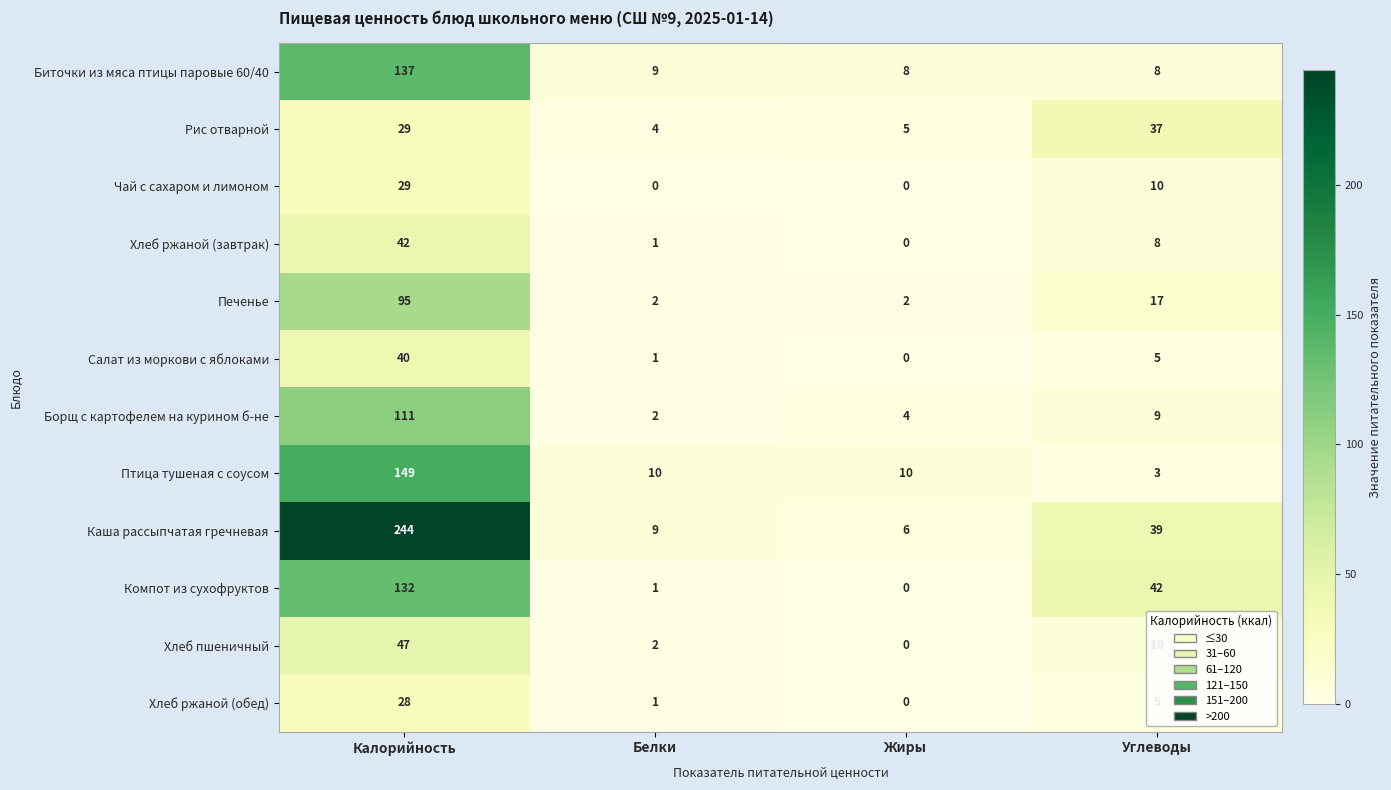

What is the difference between the Рис отварной values at Углеводы and Белки?

33